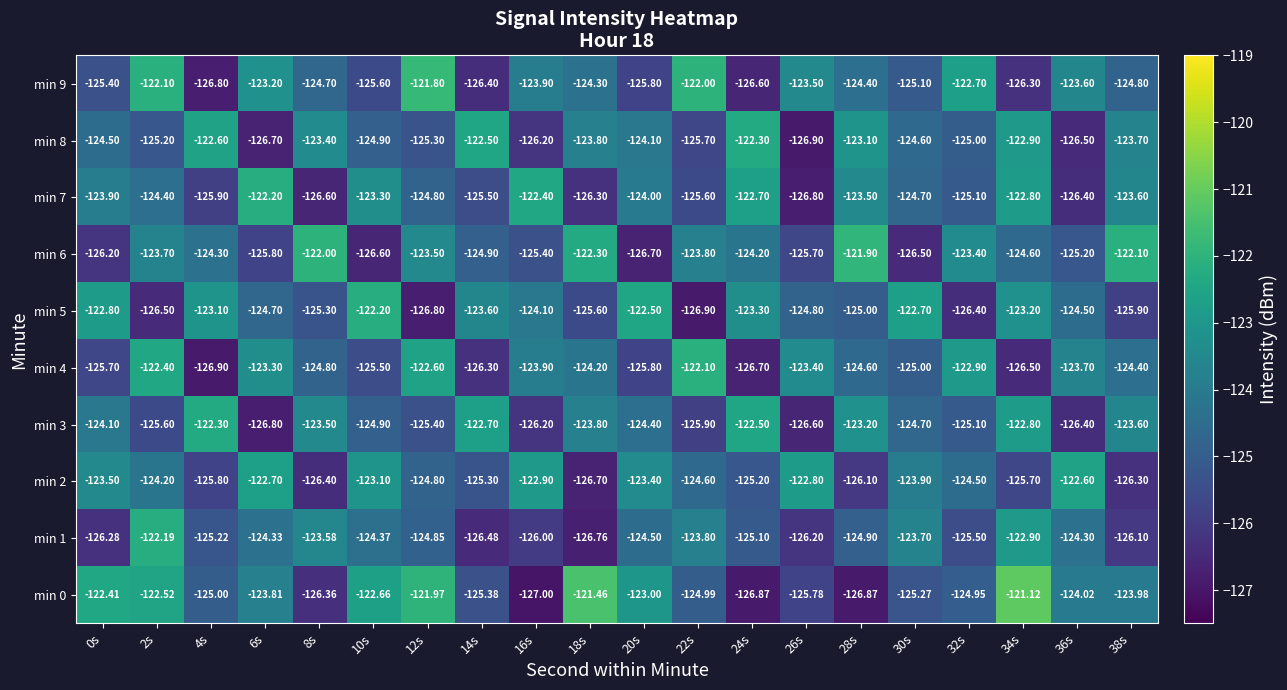

Is the value of min 5 at 28s greater than the value of min 0 at 20s?

No